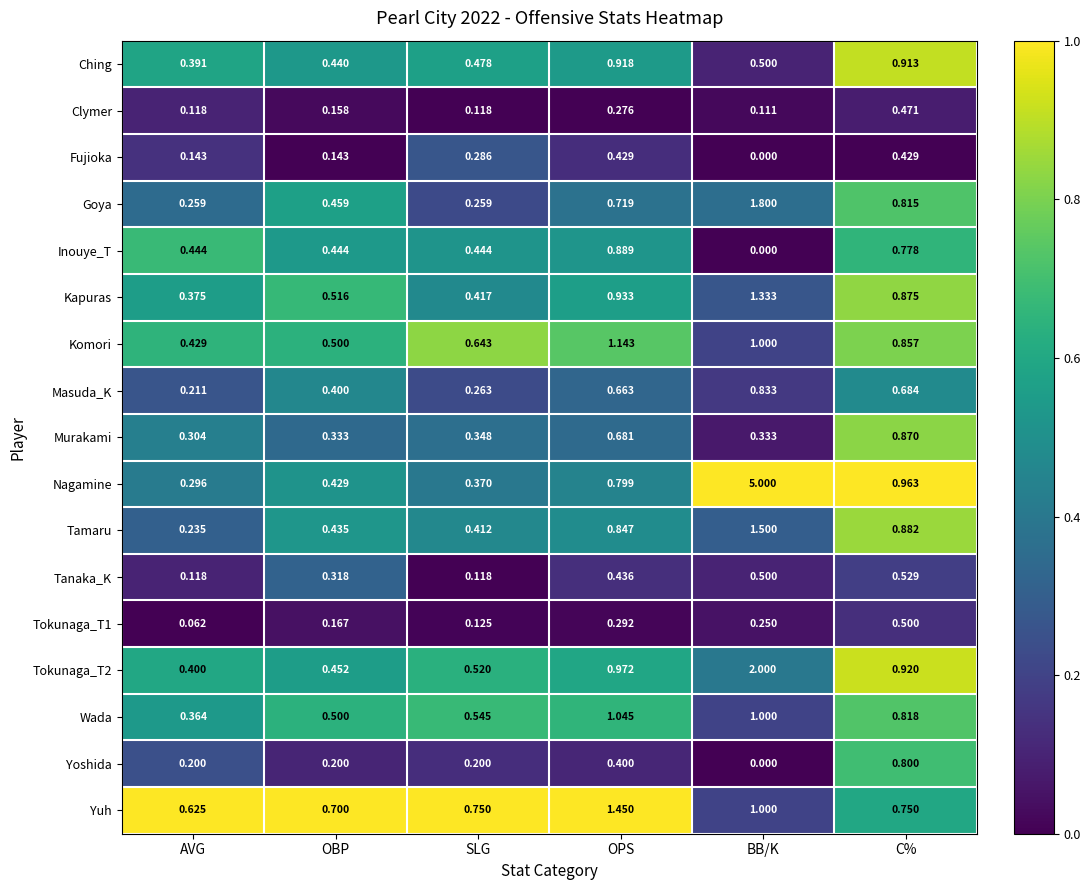

At which category is the sum across all series the highest?

BB/K